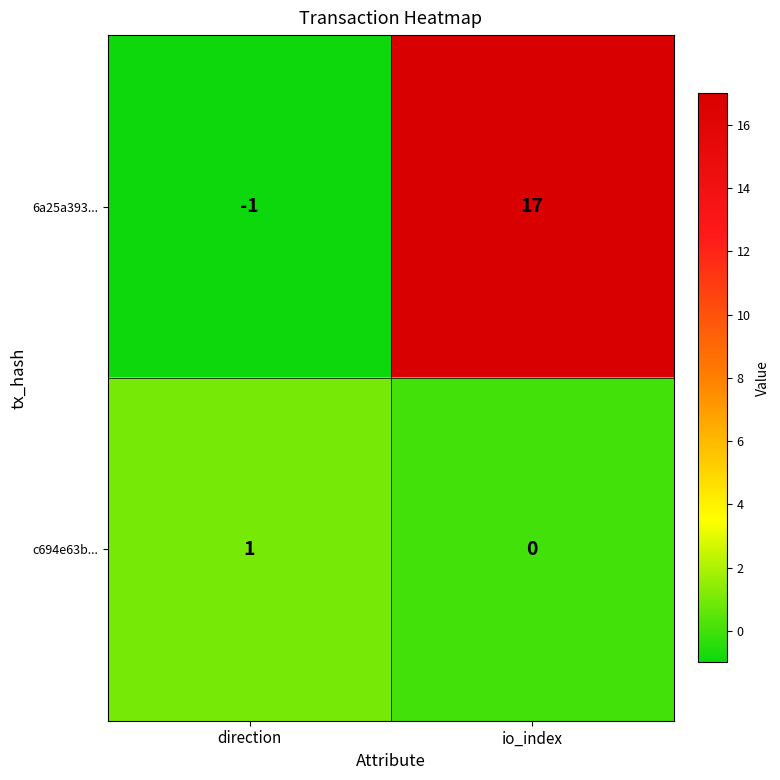

What is the spread (max minus min) of values at io_index?

17